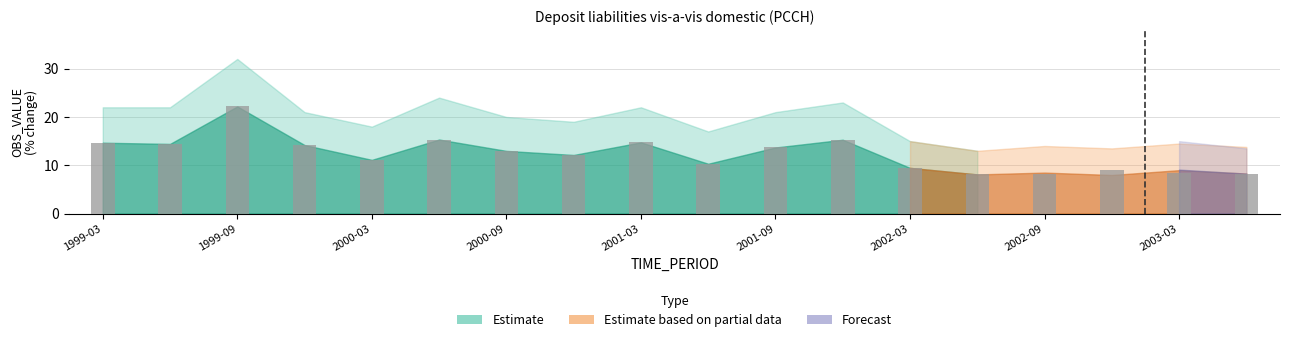

What is the average value?

12.4